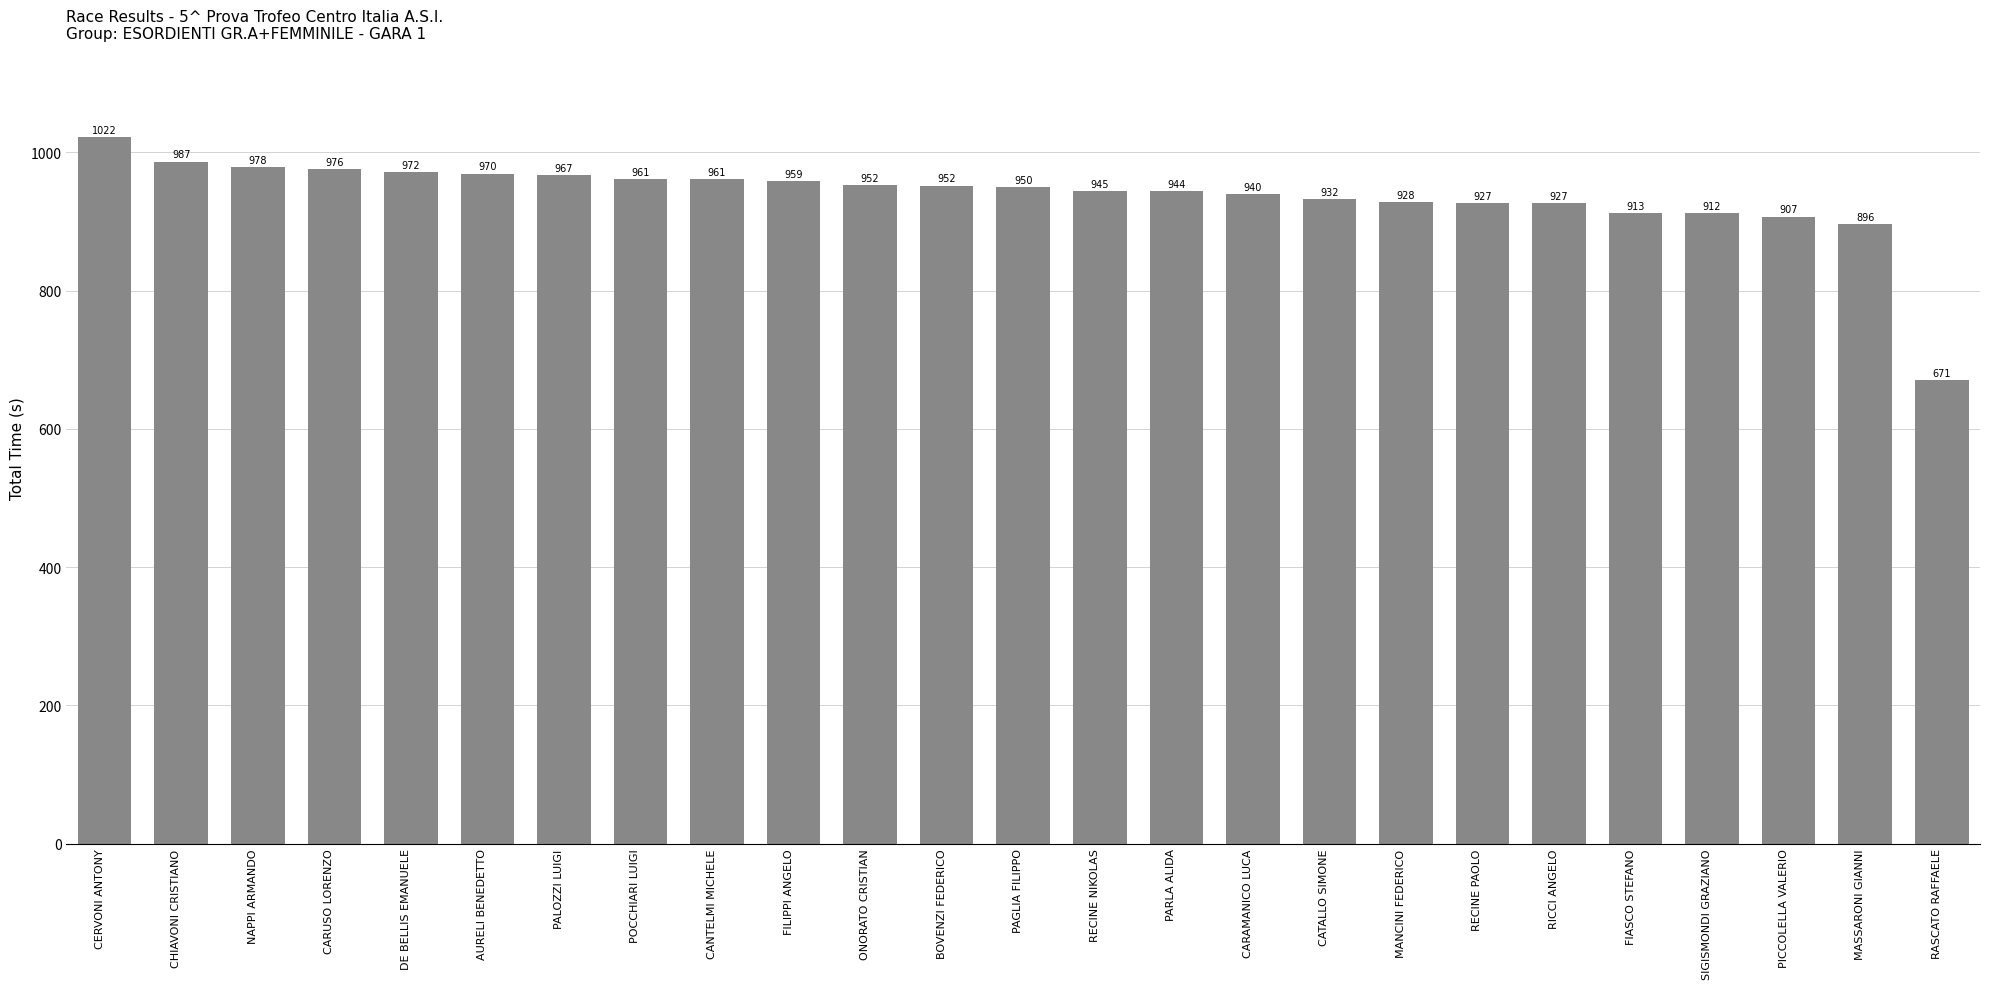

What is the difference between the second highest and minimum values?

316.3